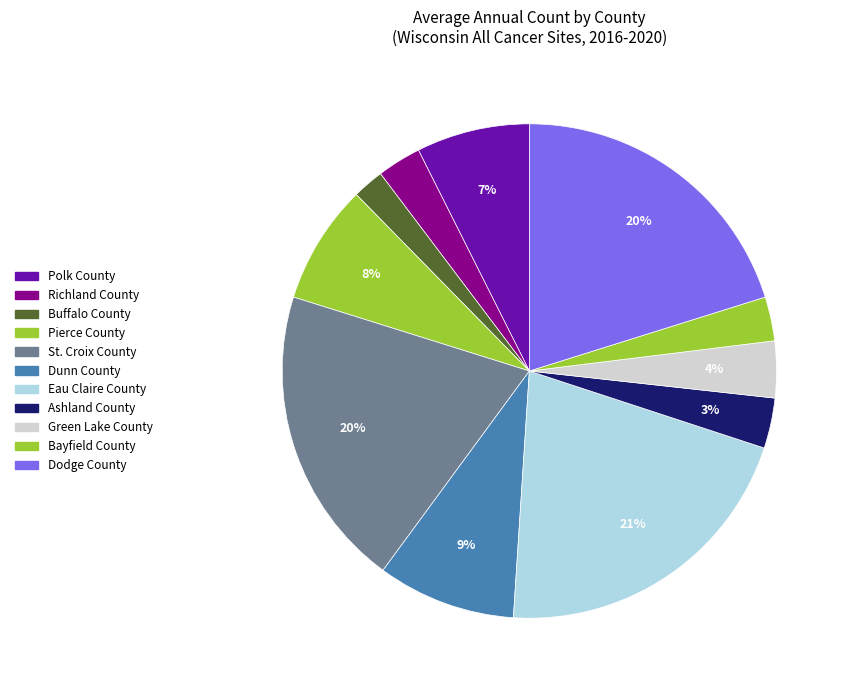

How many slices are in this pie chart?

11